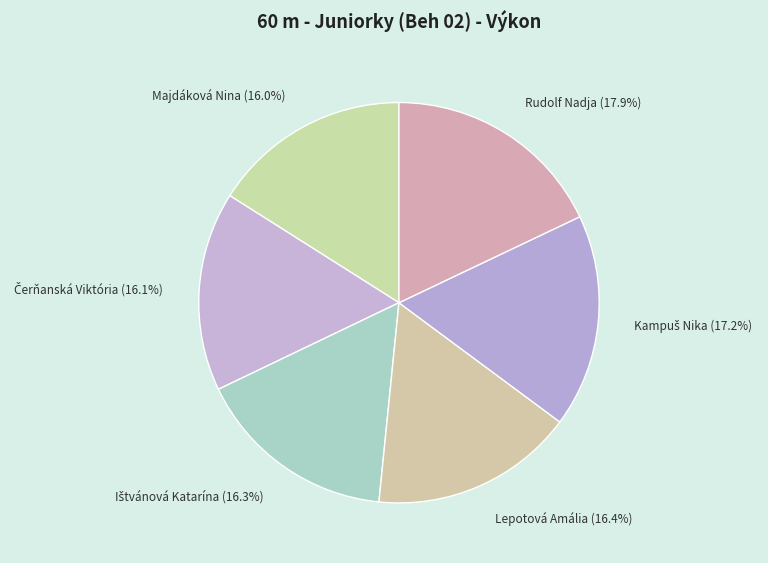

To the nearest percent, what is the average slice percentage?

17%